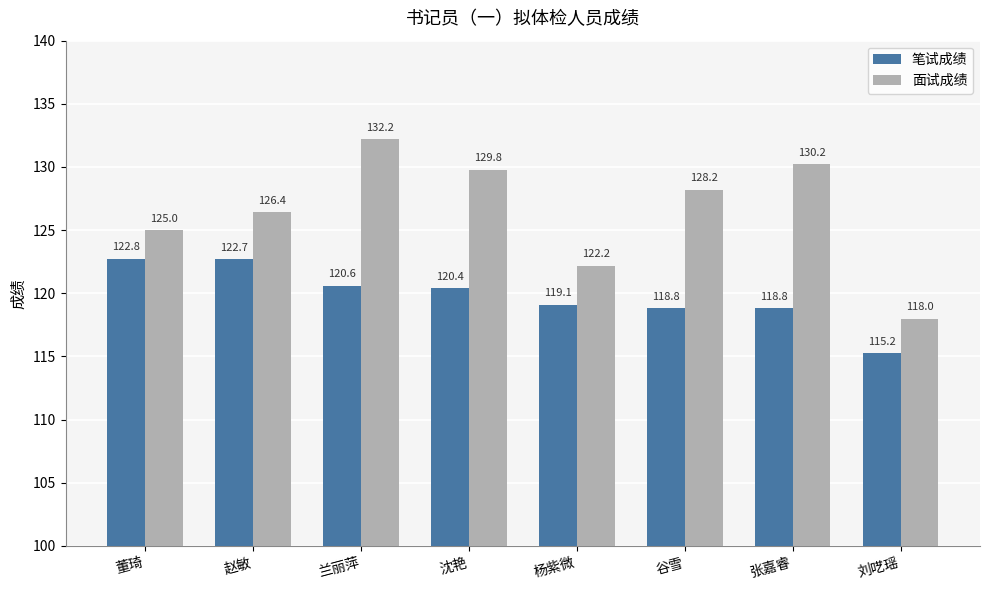

What is the difference between the highest and lowest values at 沈艳?

9.4